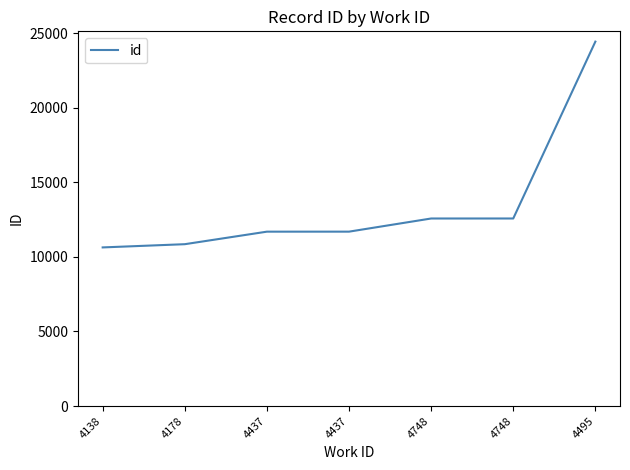

Count the number of data series in this chart.

1